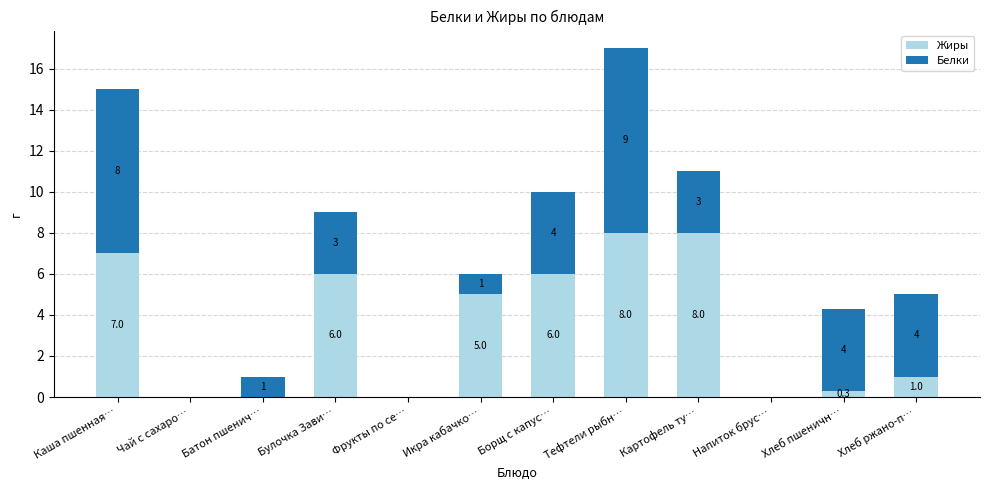

True or false: Жиры has a value of 0.0 at Чай с сахаро….

True